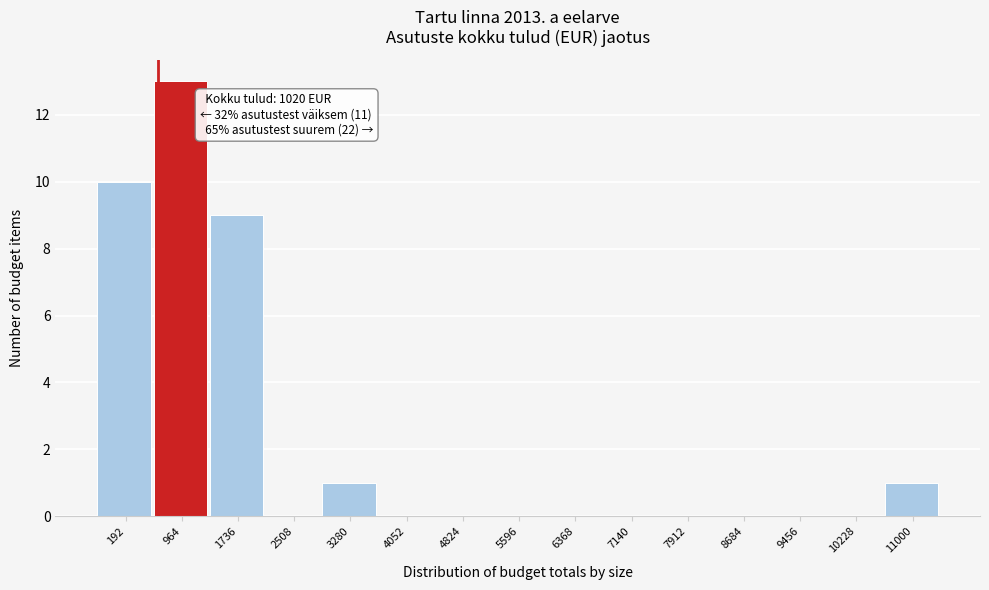

Reading left to right, extract all data points from this chart.

192=10	964=13	1736=9	2508=0	3280=1	4052=0	4824=0	5596=0	6368=0	7140=0	7912=0	8684=0	9456=0	10228=0	11000=1